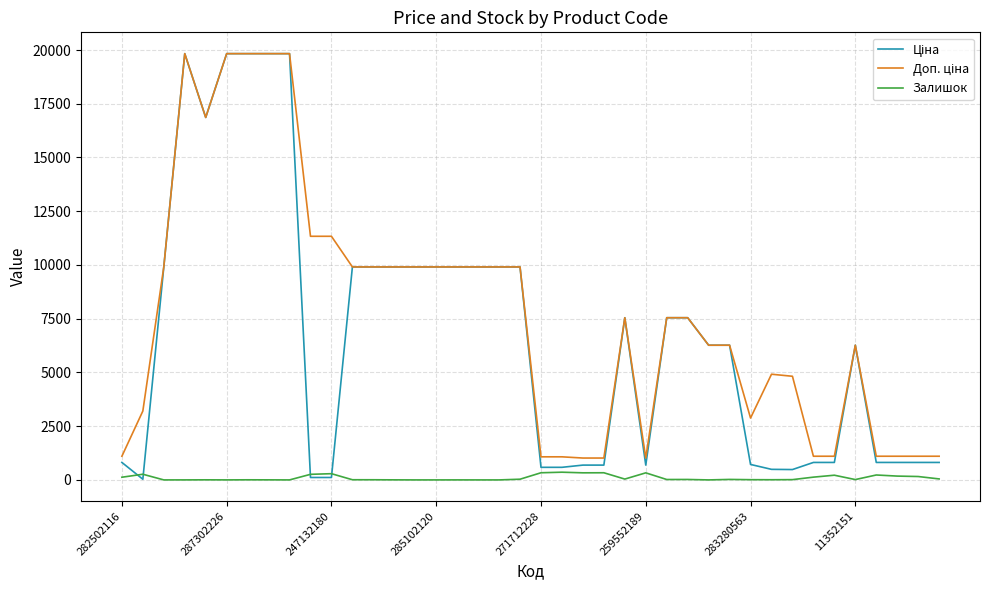

What is the maximum value shown in the chart?

19831.1